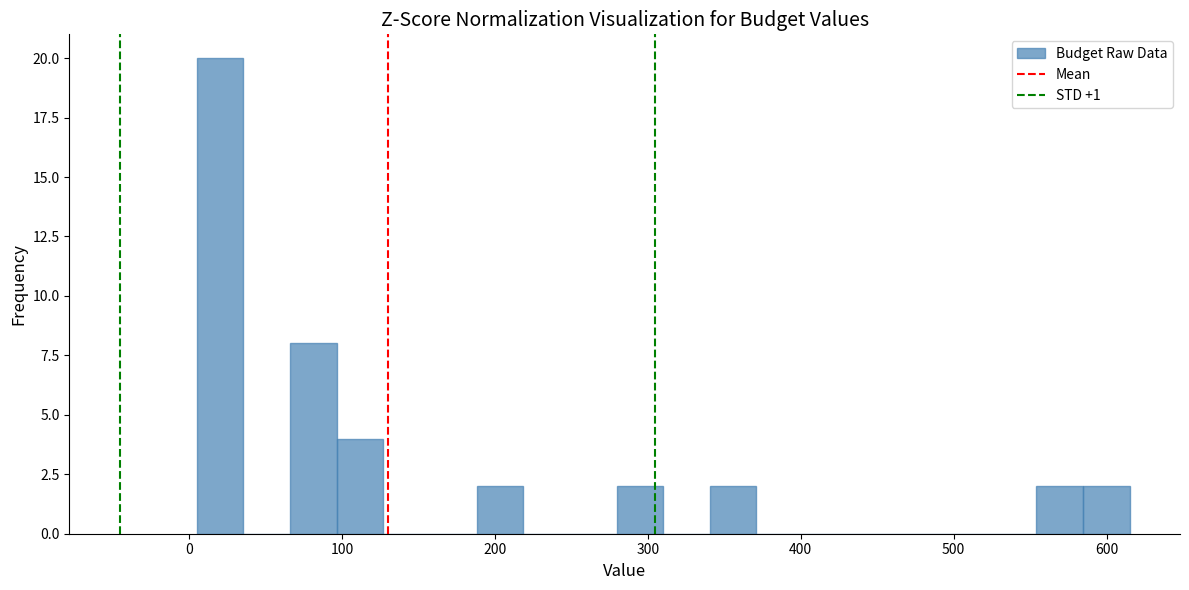

Around what value on the x-axis is the tallest bar? Give the approximate position of its centre, as read against the axis.

20